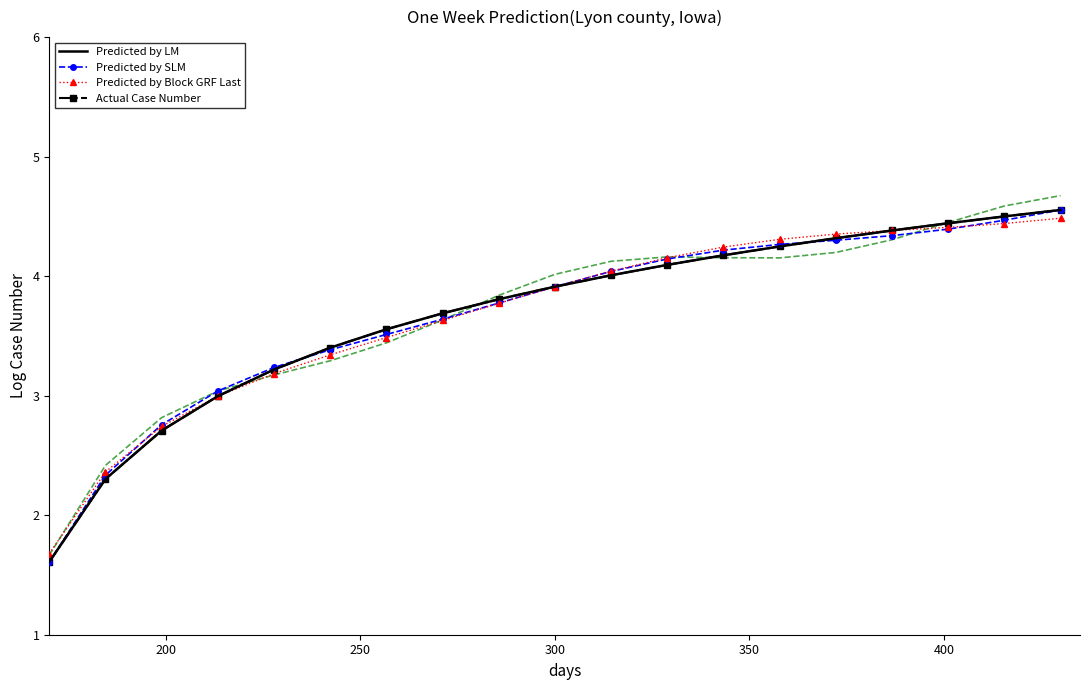

List the series in order of their peak value, lowest first.

Predicted by Block GRF Last, Predicted by LM, Predicted by SLM, Actual Case Number